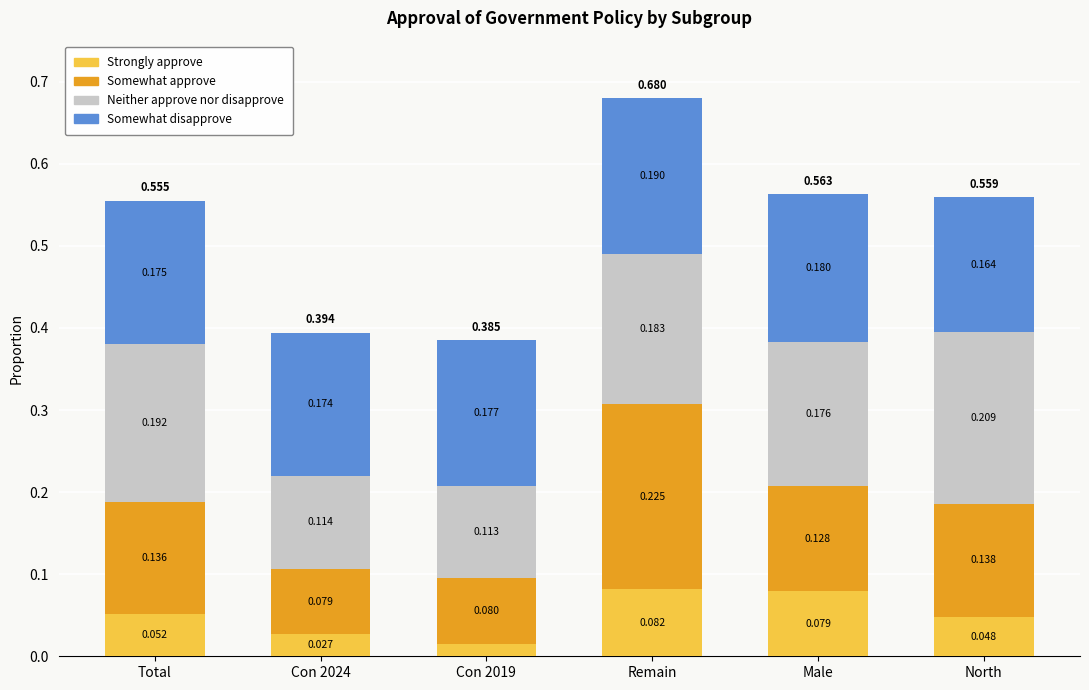

At which label does Strongly approve reach its peak?

Remain